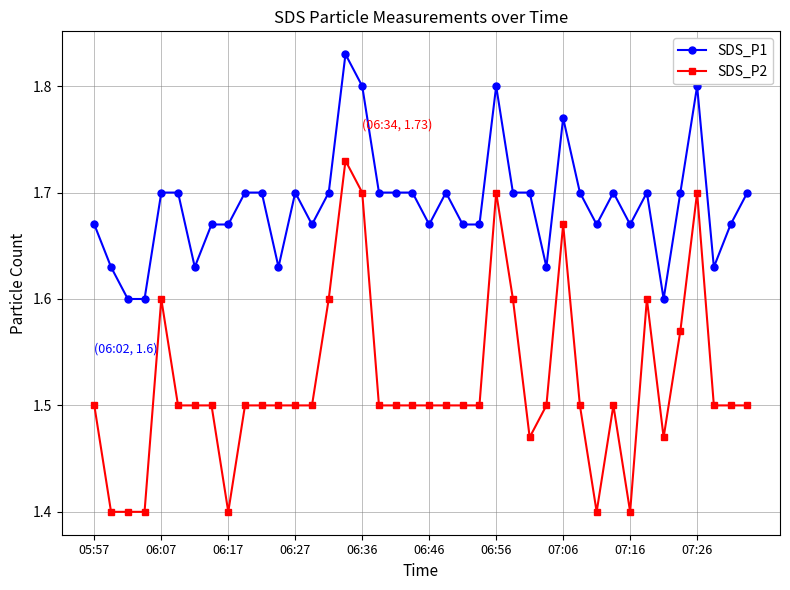

How many SDS_P1 values are between 1 and 2?

40